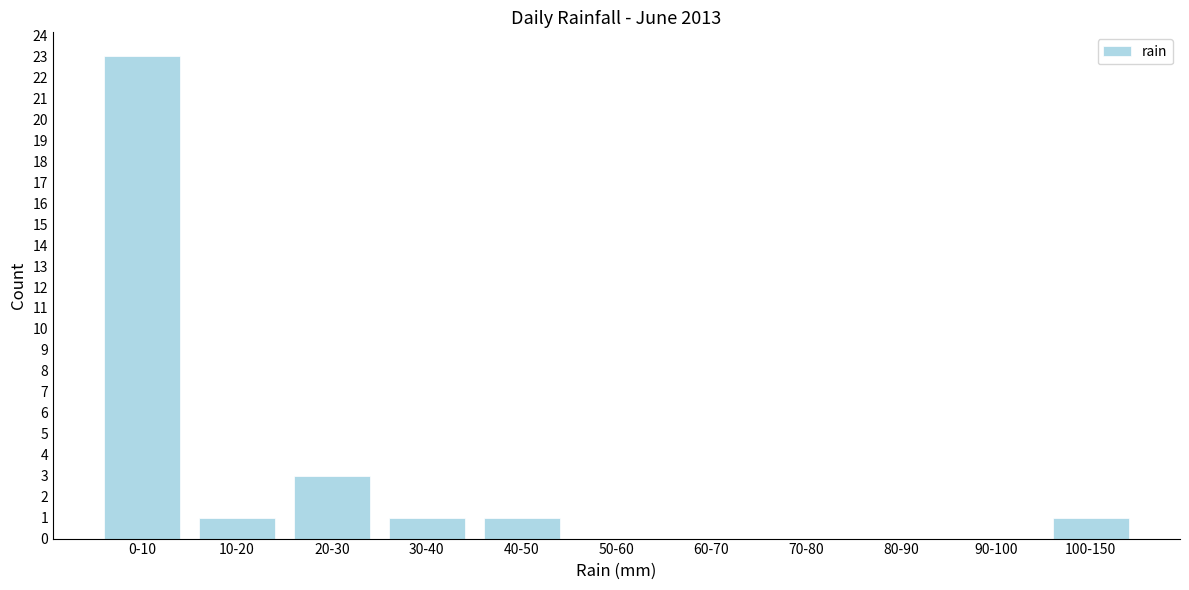

Reading right to left, what are all the values shown in this chart?

100-150=1	90-100=0	80-90=0	70-80=0	60-70=0	50-60=0	40-50=1	30-40=1	20-30=3	10-20=1	0-10=23